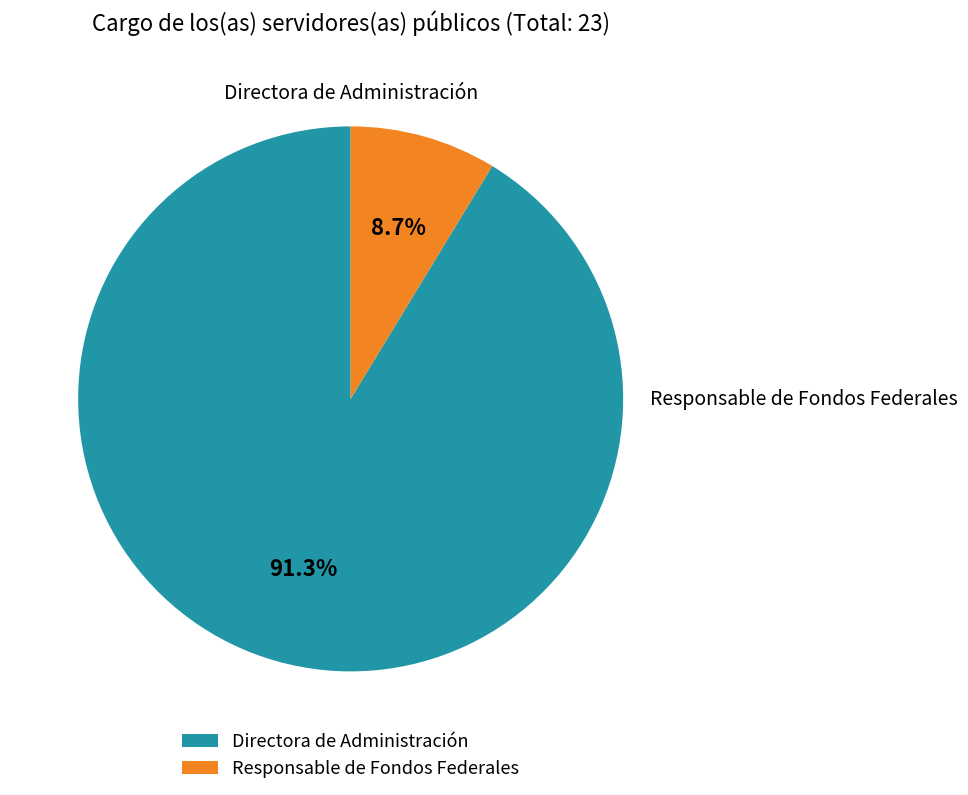

What percentage is NOT represented by Directora de Administración?

8.7%